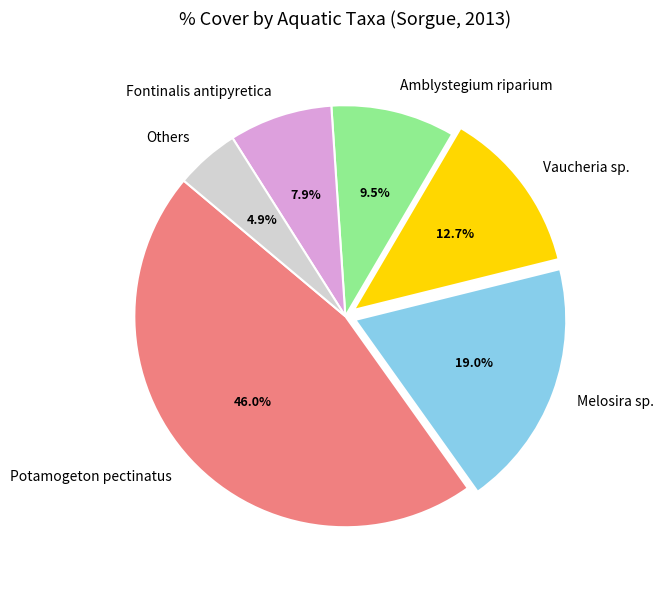

Is the sum of Potamogeton pectinatus and Others greater than half?

Yes